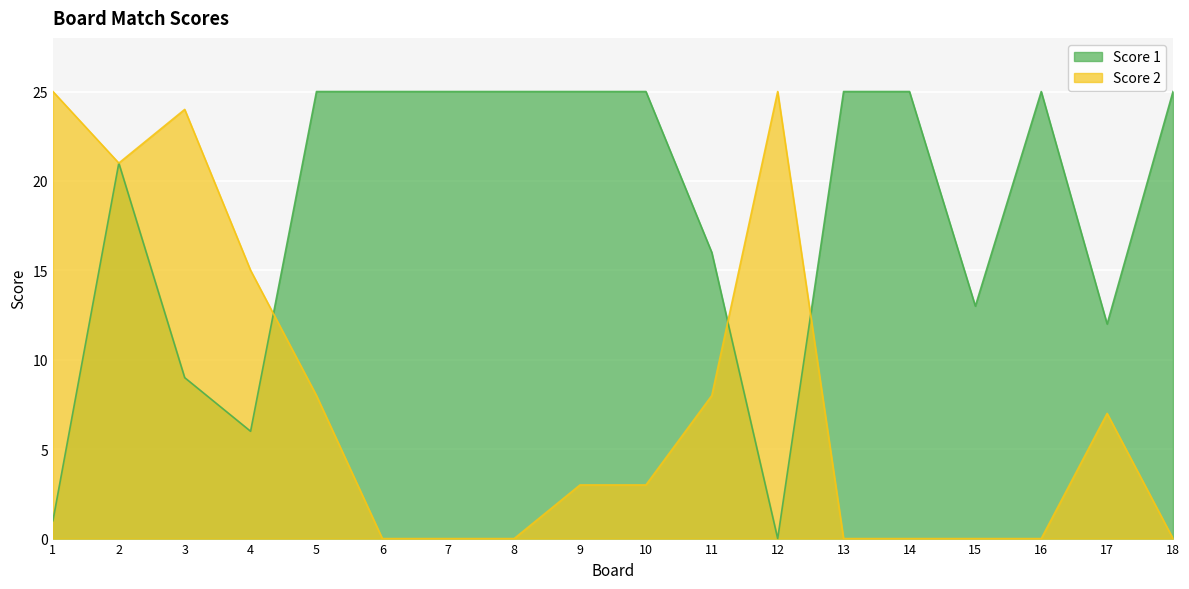

Where is Score 2 nearest to the value 12?

4